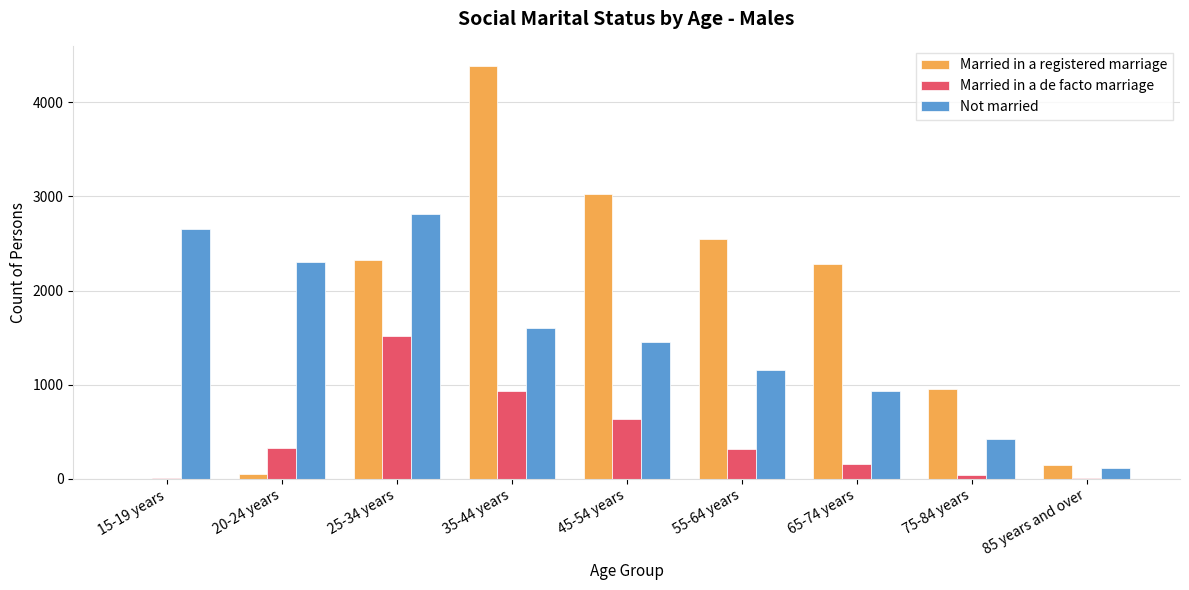

Where is Married in a de facto marriage nearest to the value 763?

45-54 years